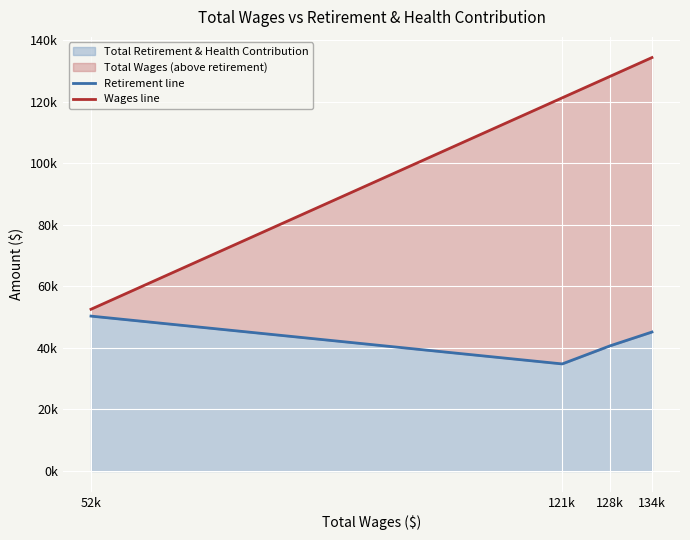

What is the difference between the maximum and second lowest values in the Retirement line series?

9645